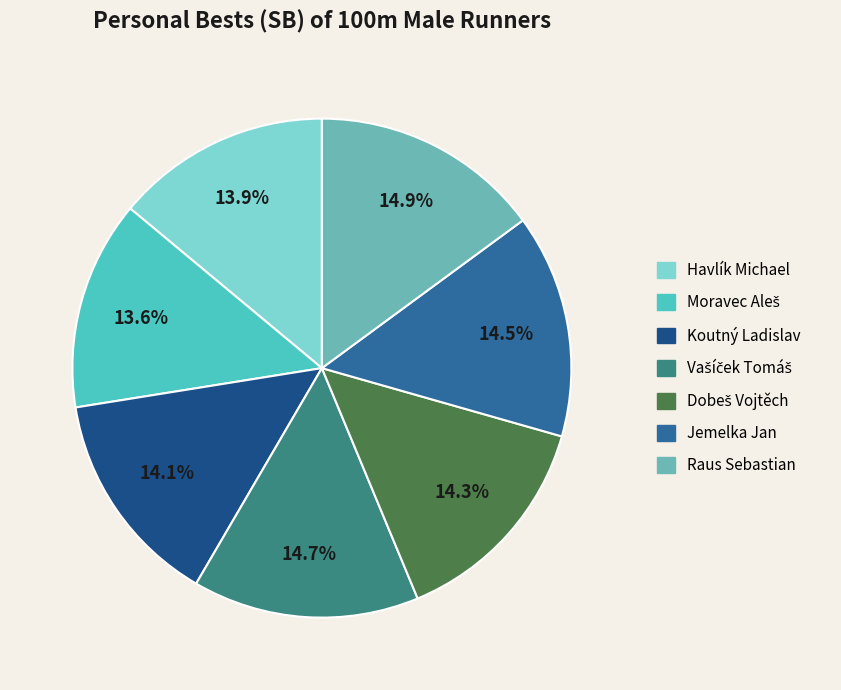

The Moravec Aleš slice represents 14% of the pie. True or false?

True